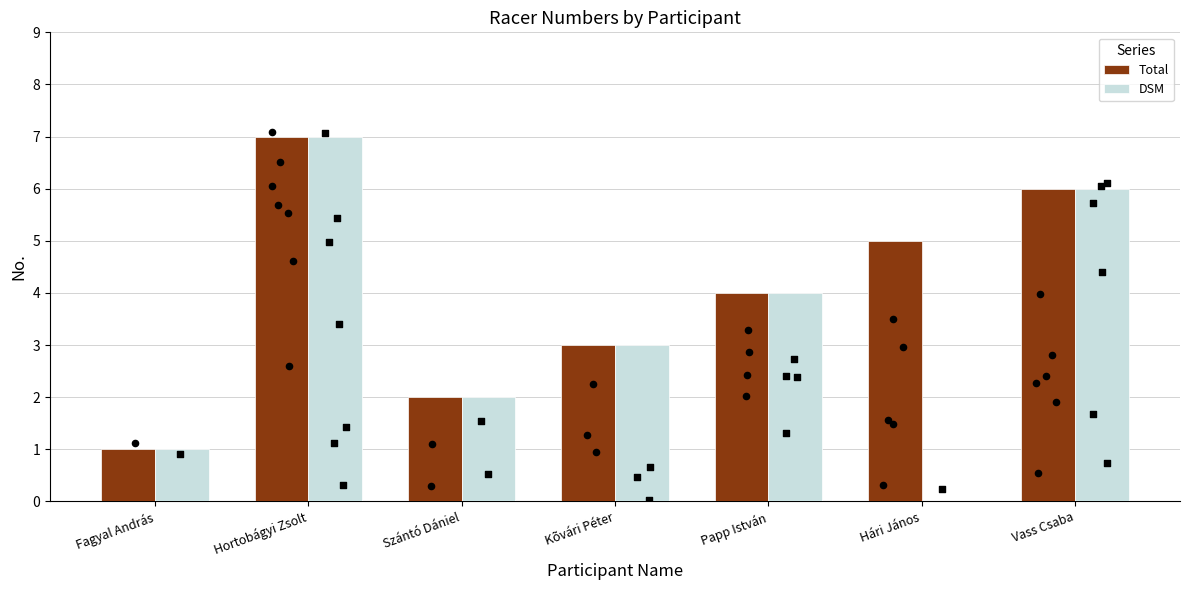

Which series reaches the maximum Y coordinate?

Total